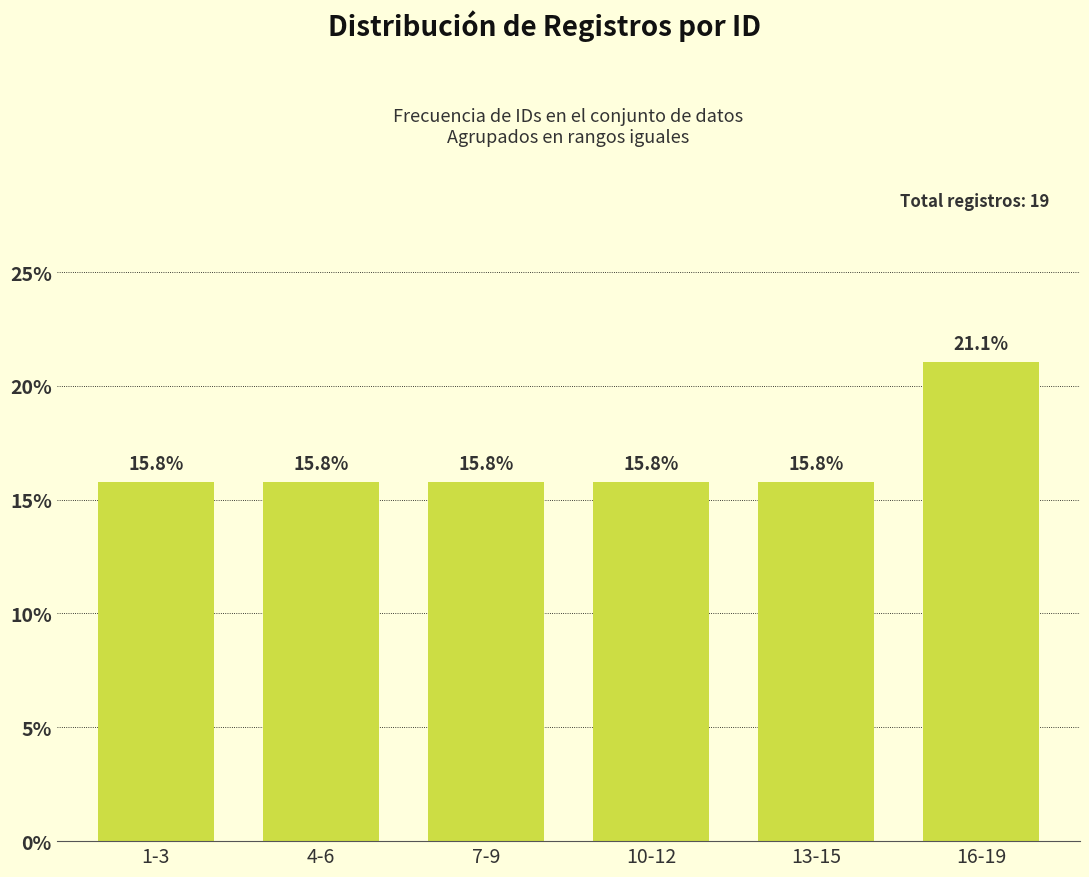

Reading left to right, transcribe all the data shown in this chart.

1-3=15.8	4-6=15.8	7-9=15.8	10-12=15.8	13-15=15.8	16-19=21.1